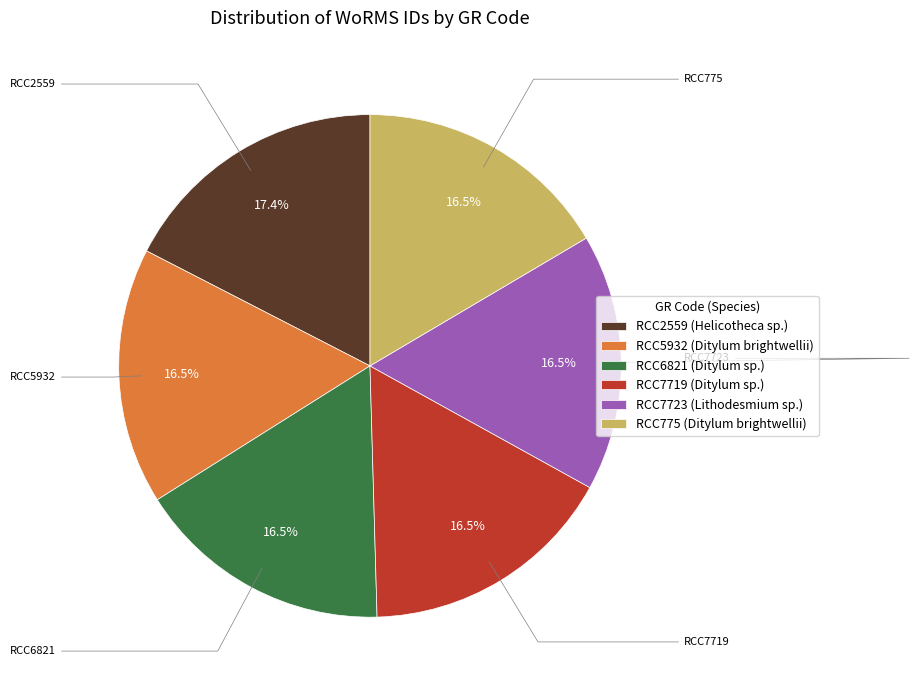

What is the ratio of the value at RCC6821 to the value at RCC7723?

1.0